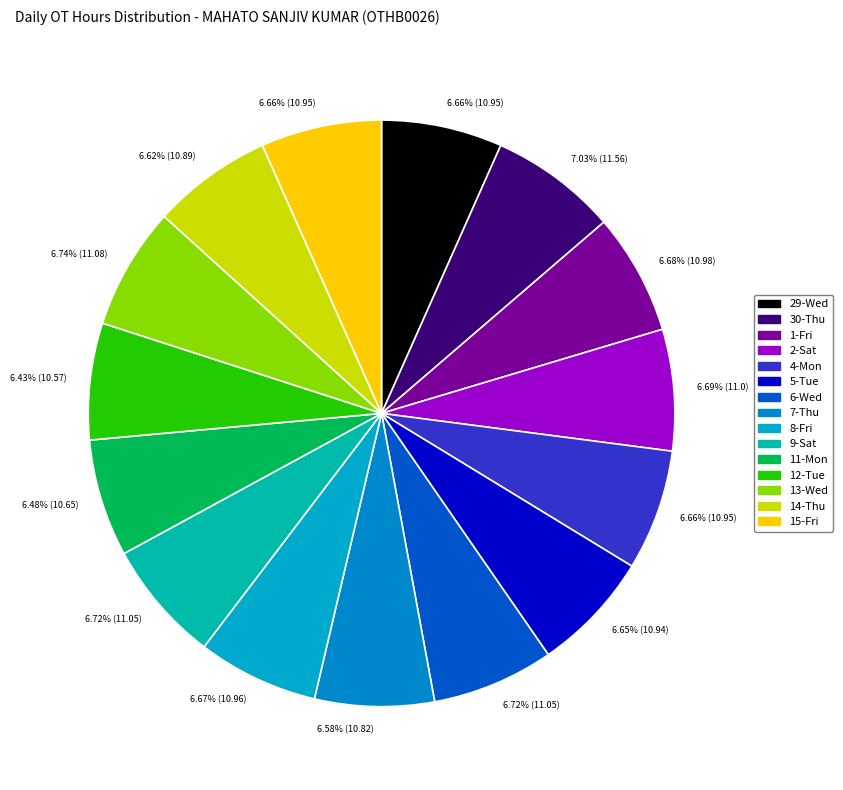

How many slices are in this pie chart?

15